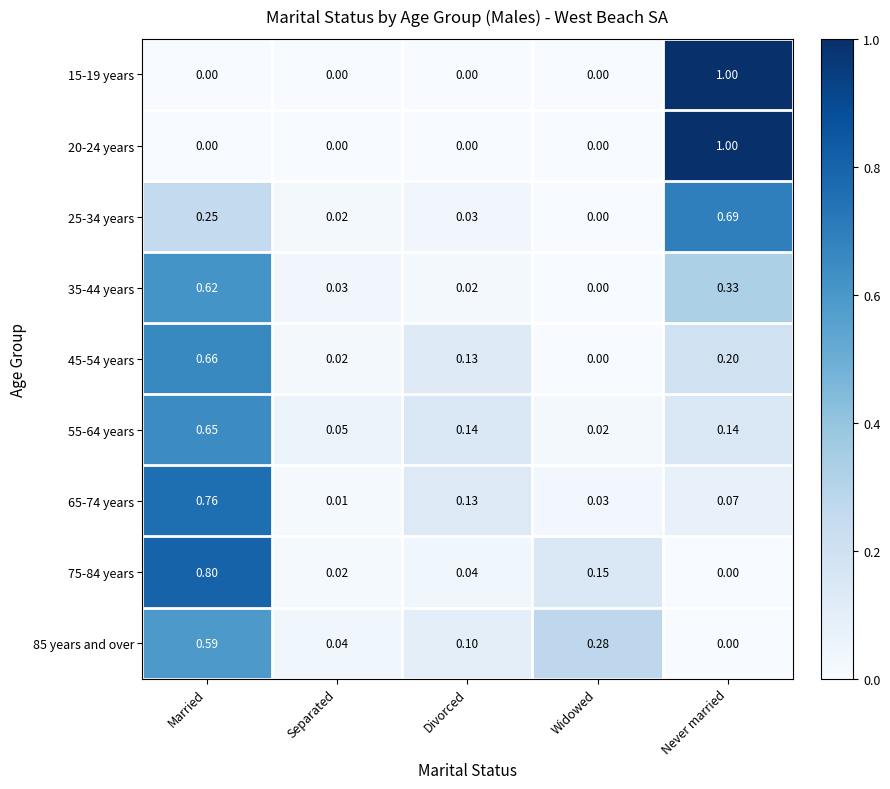

Rank the categories by 25-34 years value from lowest to highest.

Widowed, Separated, Divorced, Married, Never married